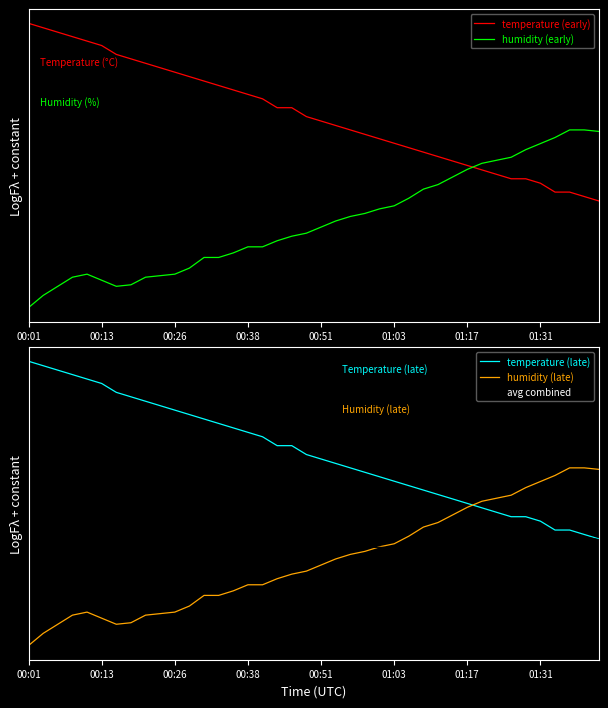

What is the greatest value displayed?

1.6